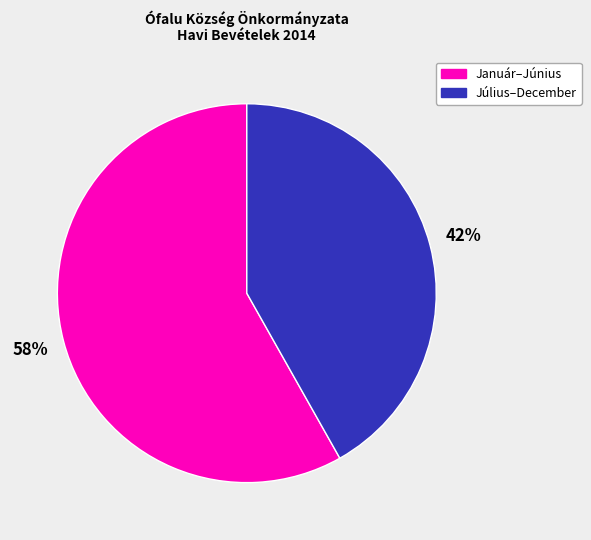

Count the number of slices in the pie.

2